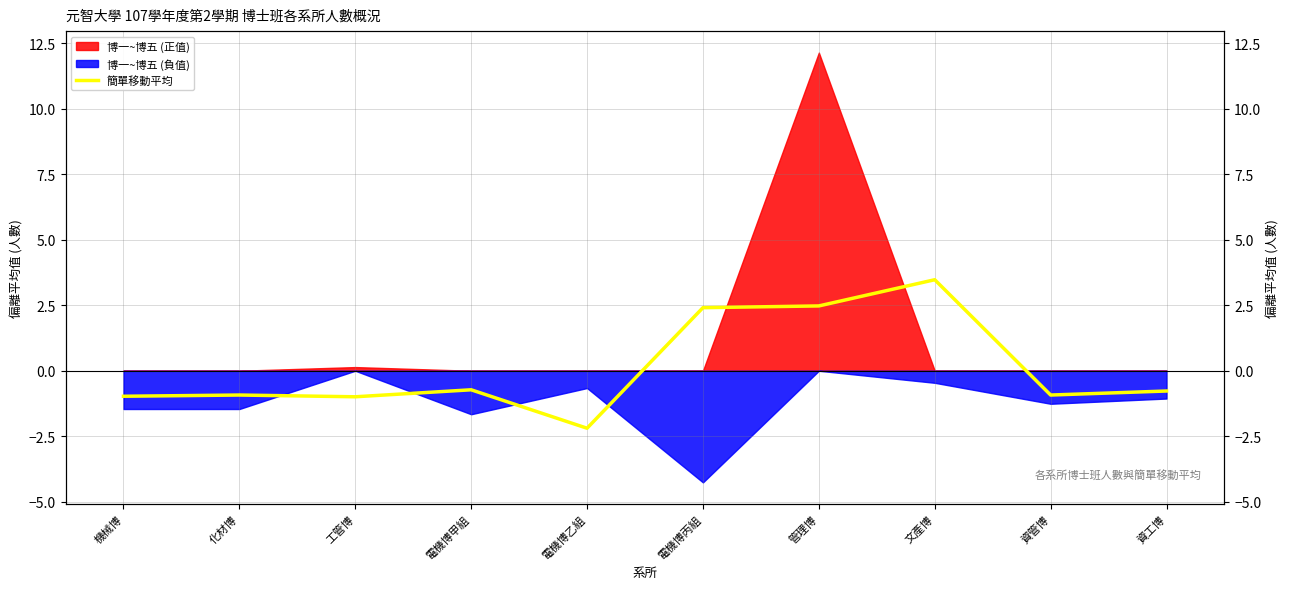

Is it true that the value at 機械博 is -1.0?

True